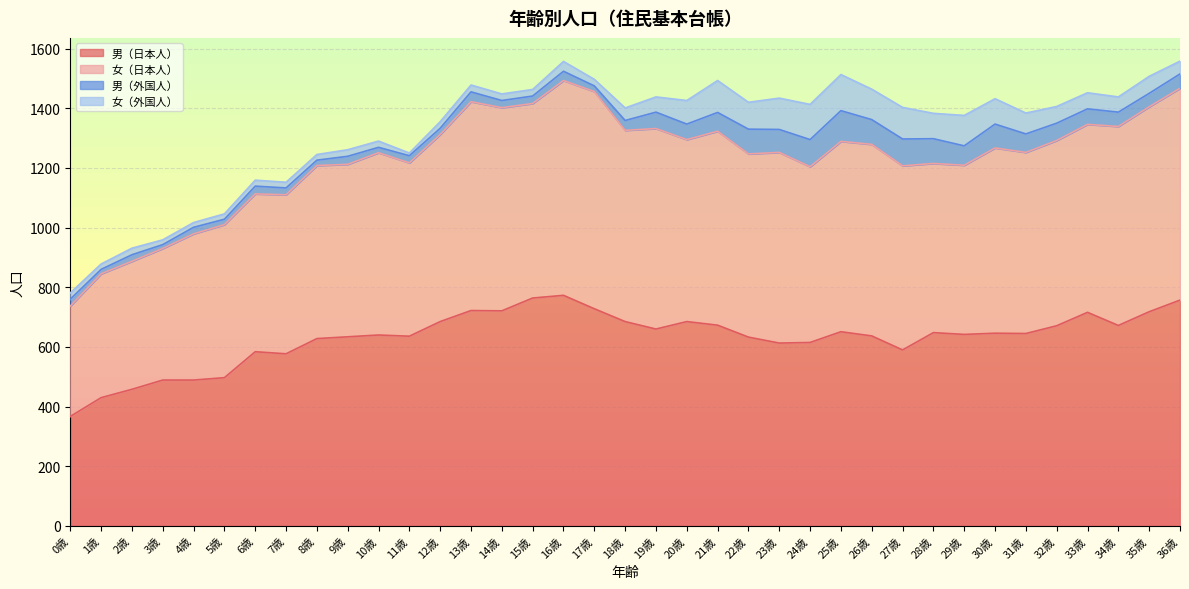

What is the sum of the 男（日本人） values at 22歳 and 17歳?

1361